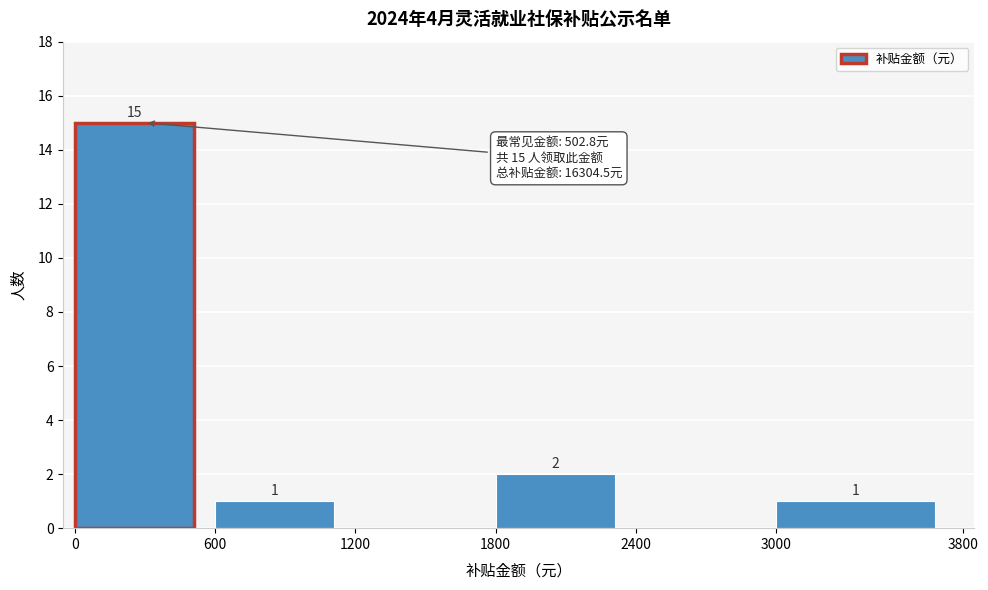

Which range on the x-axis has the tallest bar?

0 to 600